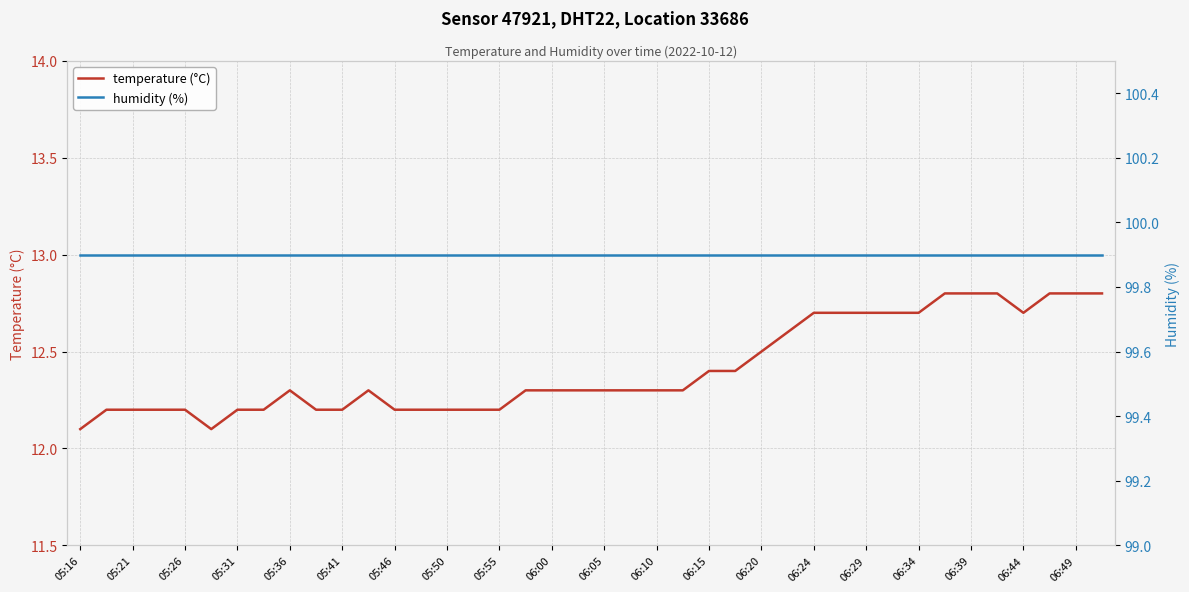

How many distinct data groups are displayed?

2